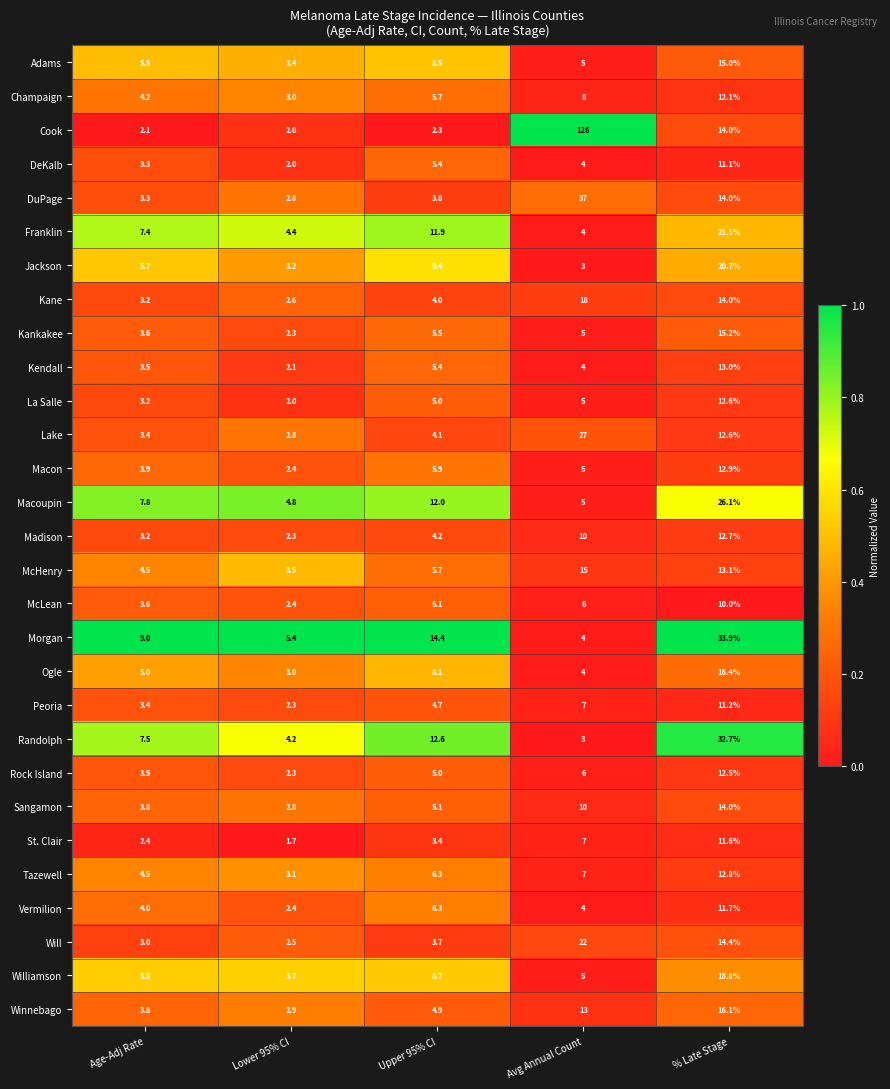

How many series are shown in this chart?

29